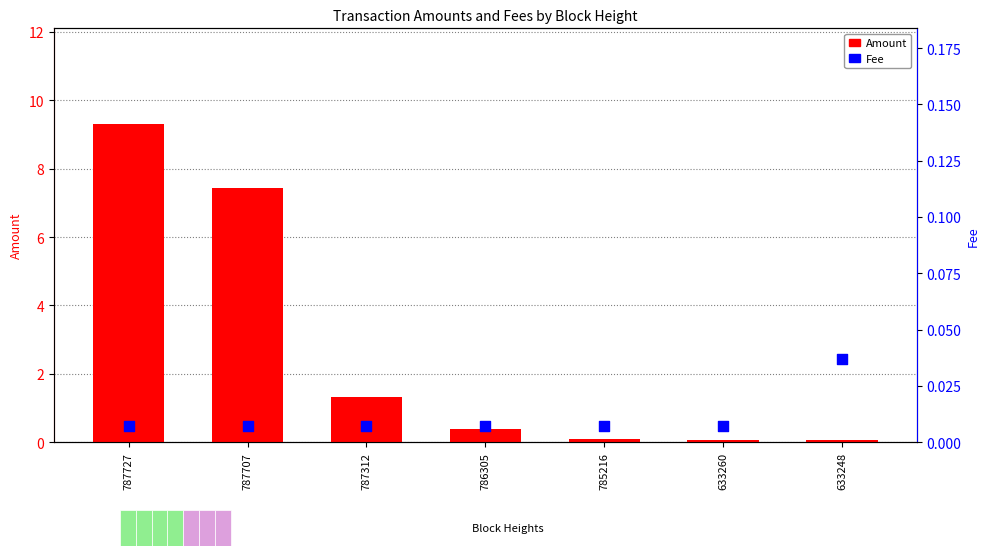

At which category is the sum across all series the highest?

787727